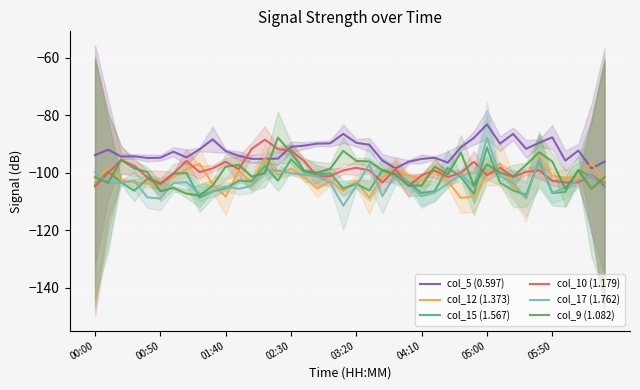

How many lines are shown in the chart?

6